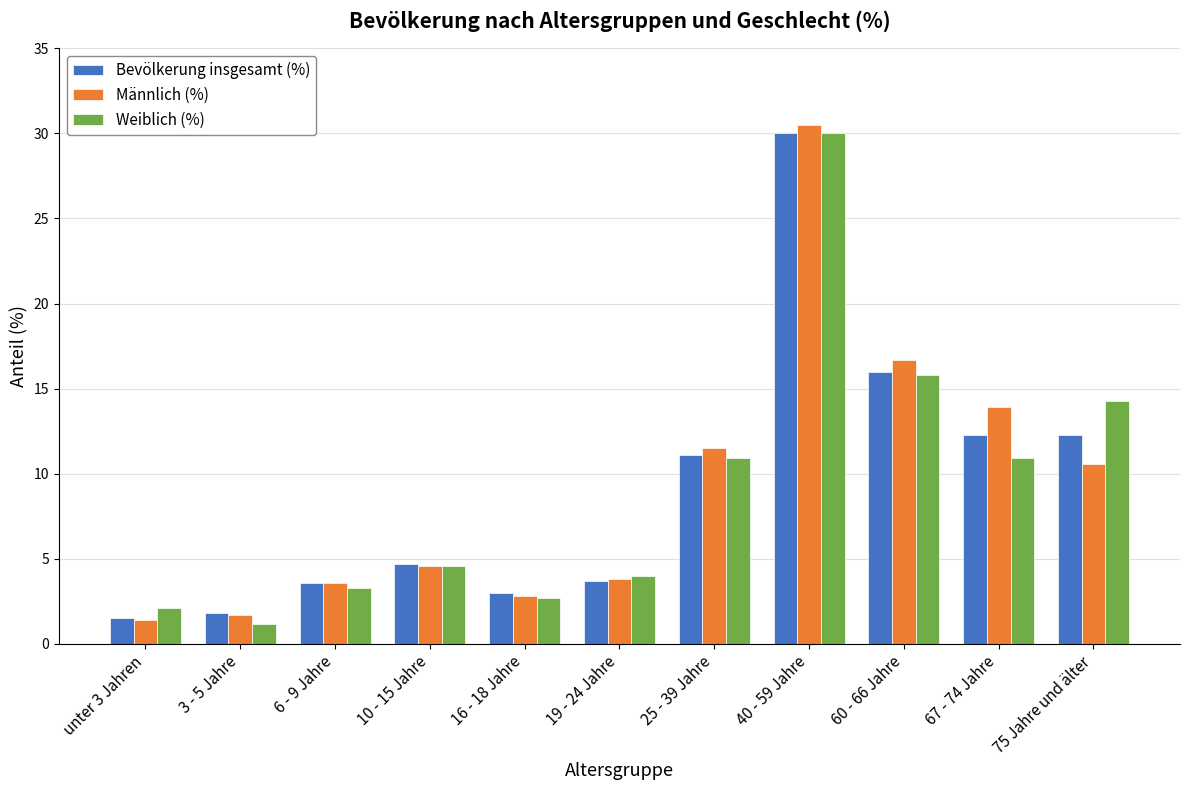

Is the value of Männlich (%) at 3 - 5 Jahre greater than the value of Bevölkerung insgesamt (%) at 40 - 59 Jahre?

No